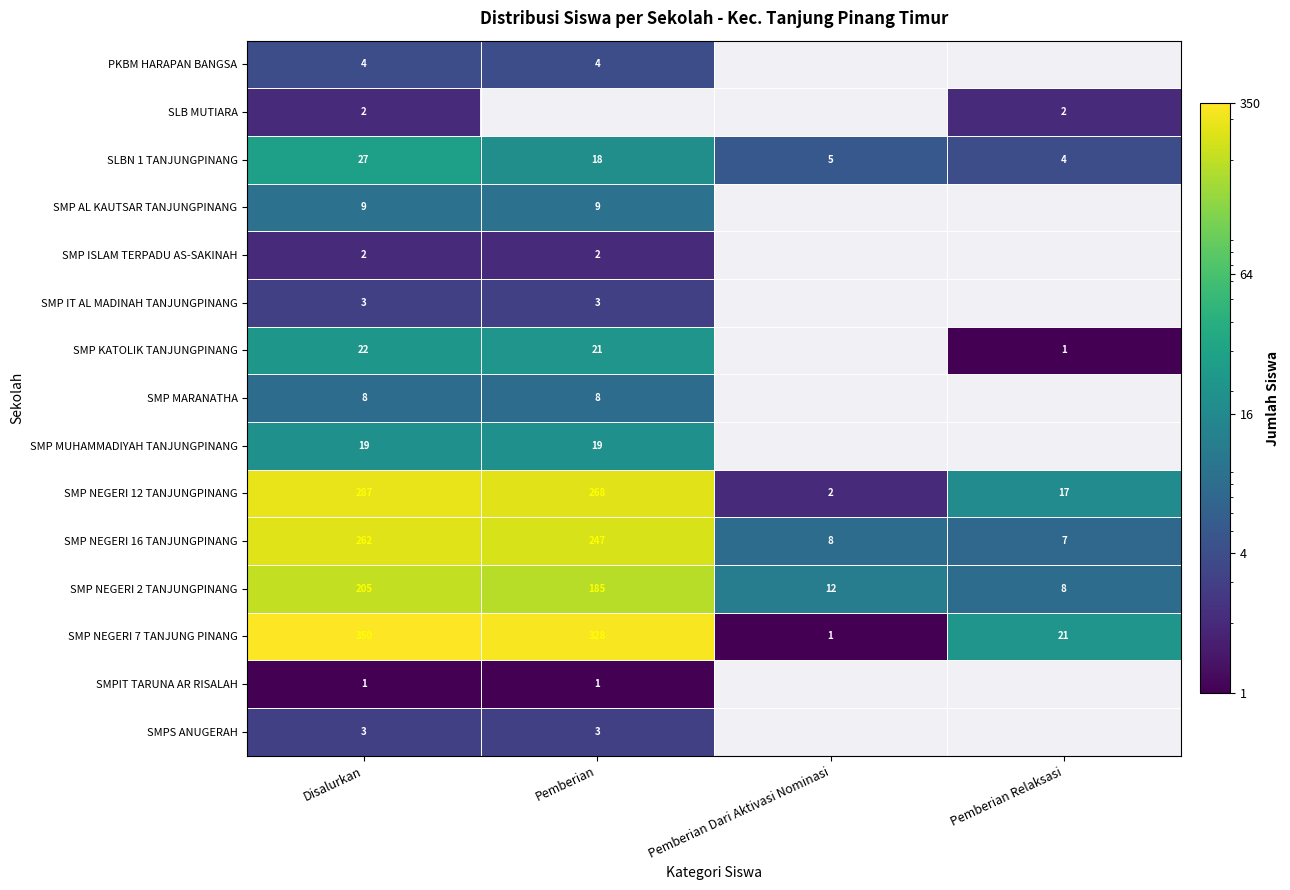

At which category does the chart reach its minimum across all series?

Pemberian Relaksasi